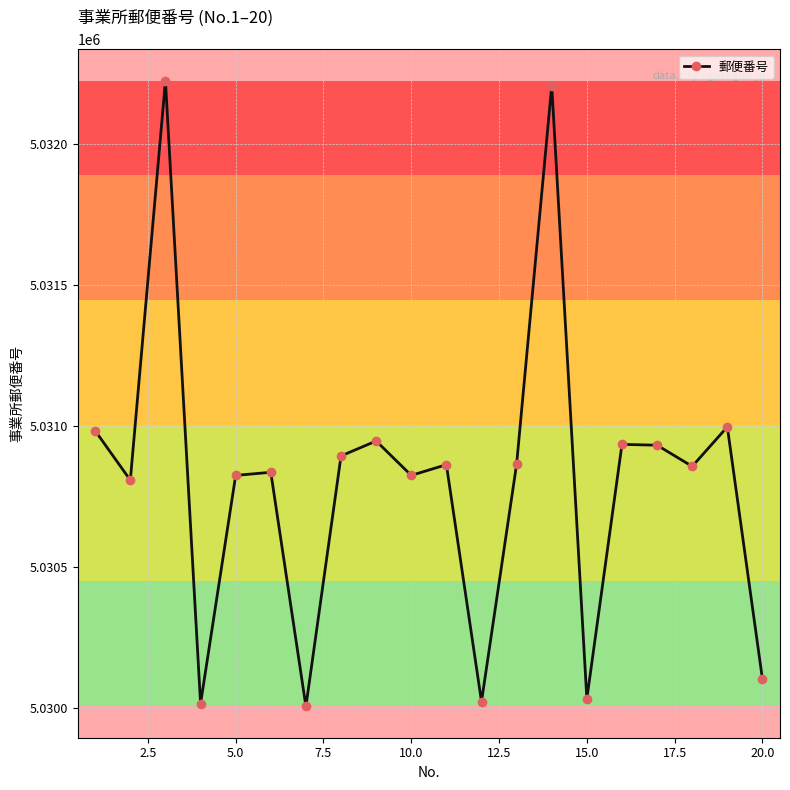

How many lines are shown in the chart?

1